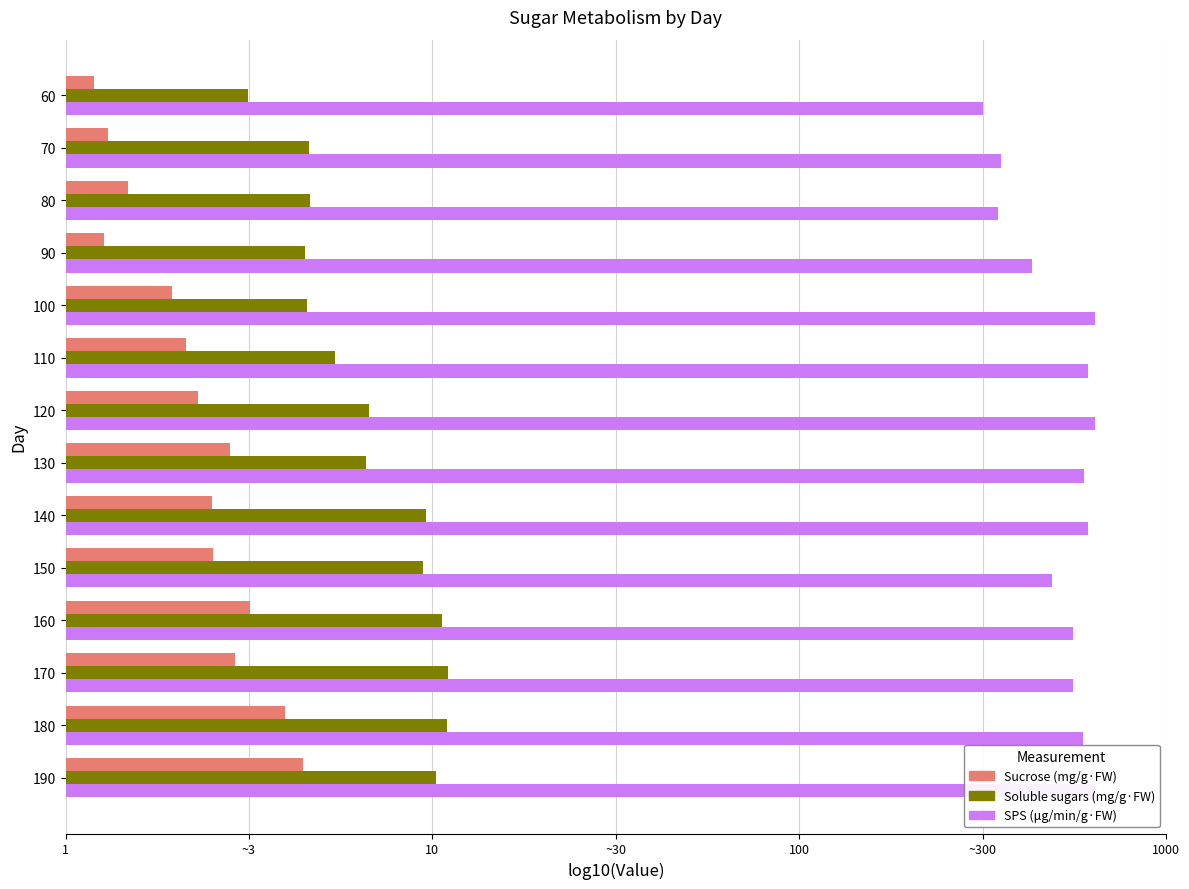

What are all the series names shown in the legend?

Sucrose (mg/g·FW), Soluble sugars (mg/g·FW), SPS (μg/min/g·FW)